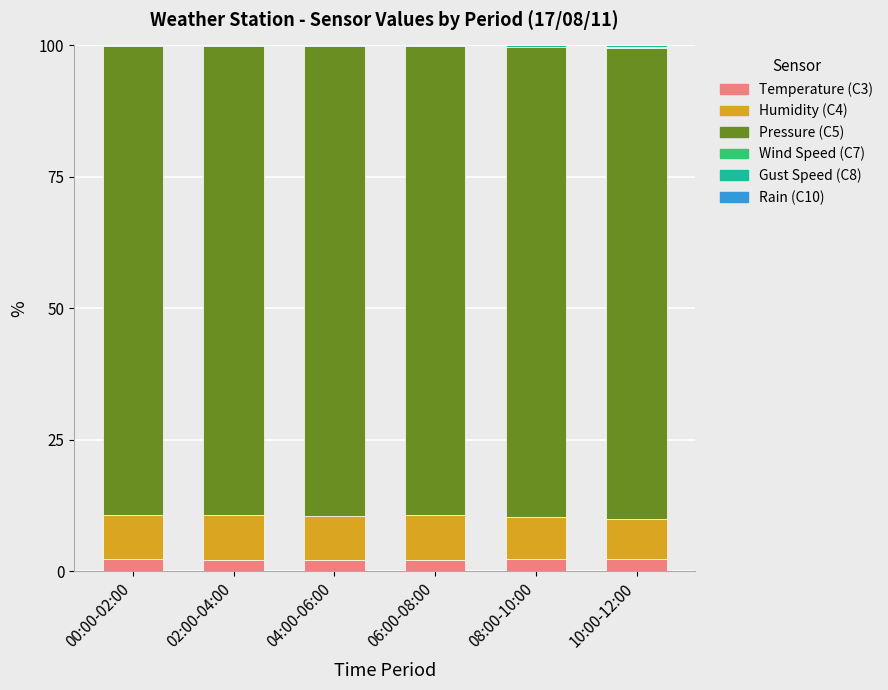

Does the chart contain stacked bars?

Yes